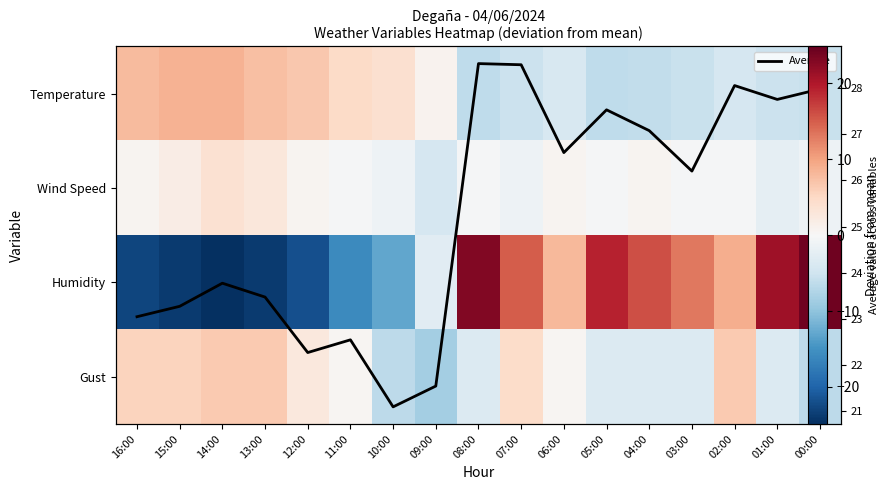

The Wind Speed series shows -1.2 at 10:00. True or false?

True